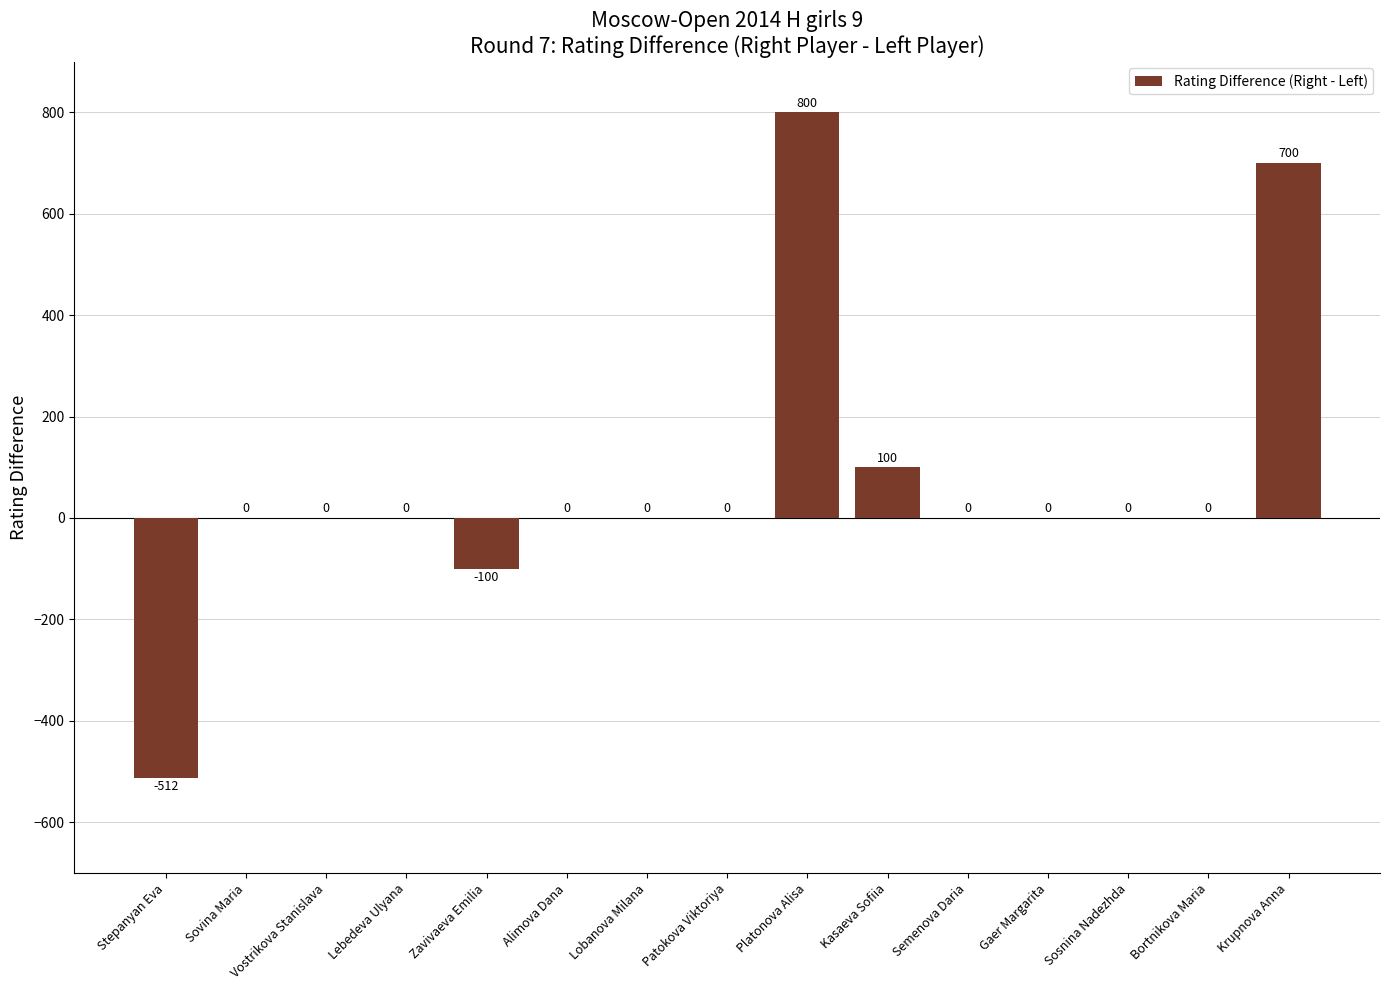

What is the sum of all values?

988